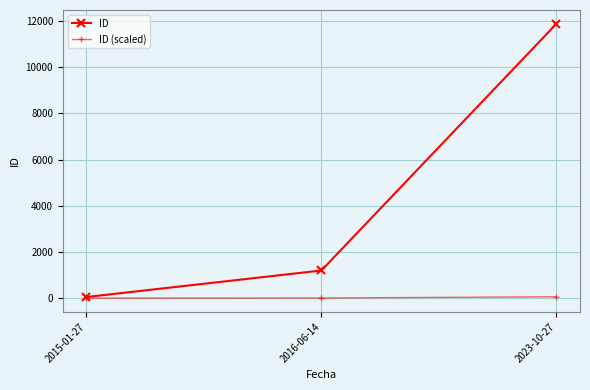

What is the label of the 3rd point from the left?

2023-10-27